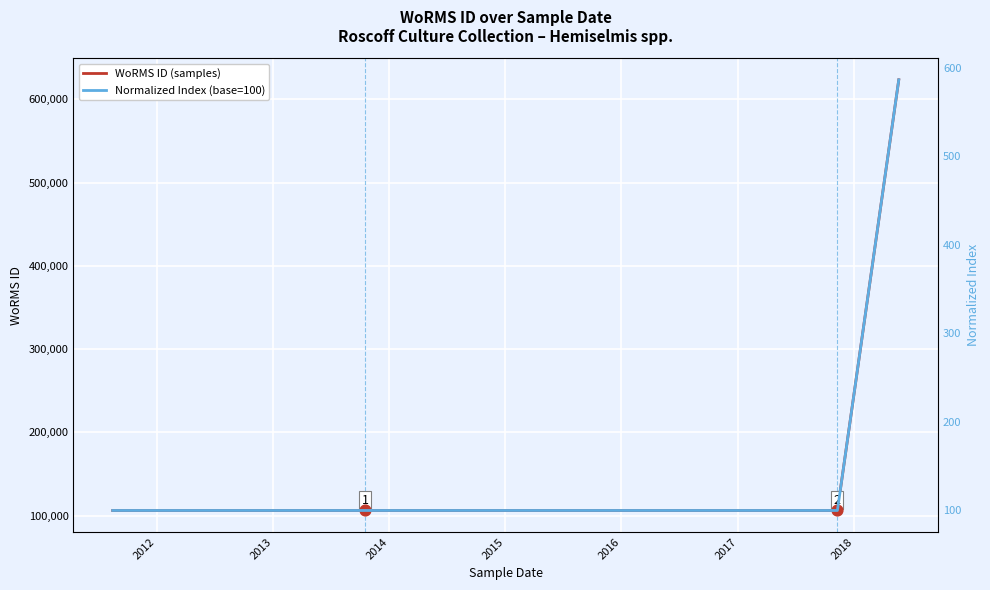

What is the total value across all series at 2014?

106387.0